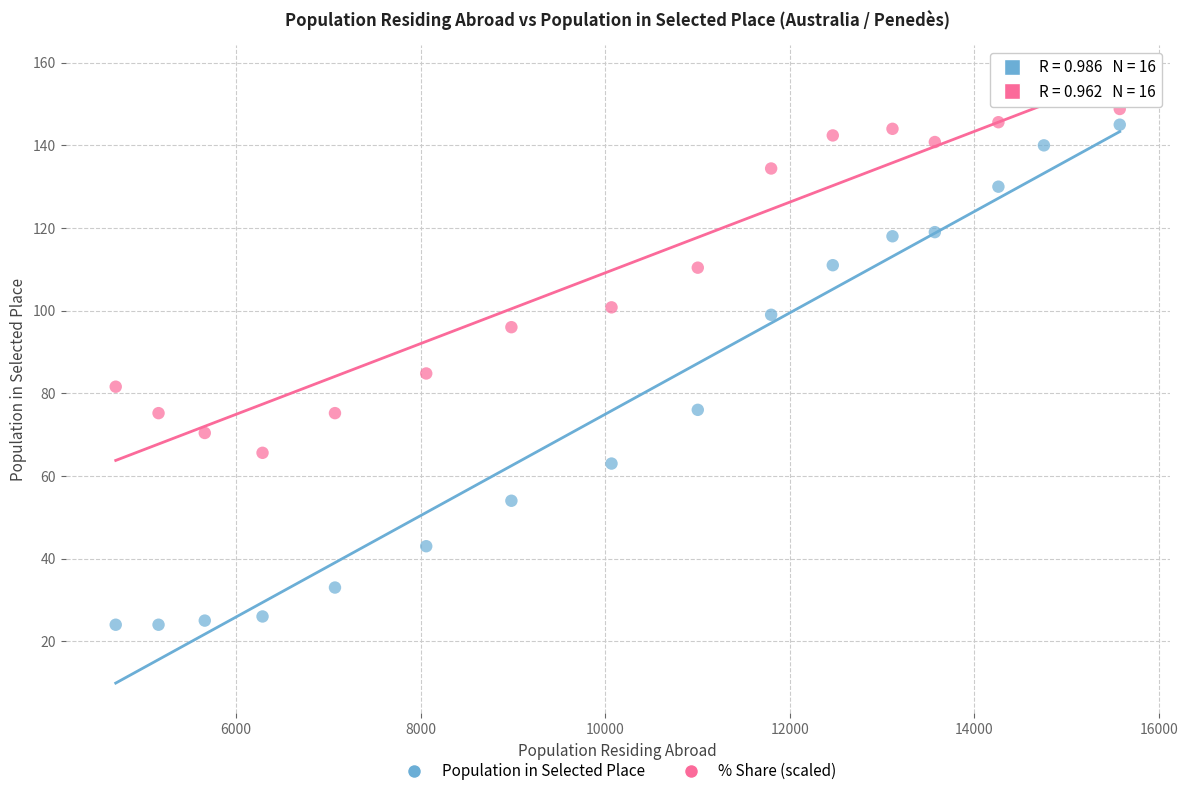

Which series has the widest spread of Y values?

Population in Selected Place